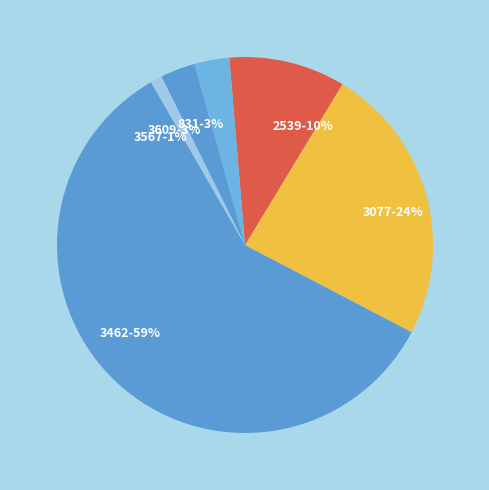

Which category has the biggest portion of the pie?

3462